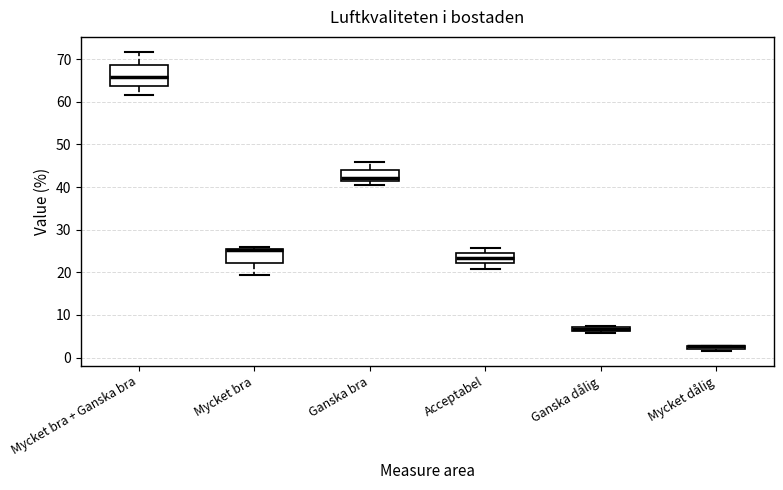

Comparing the boxes themselves (not the whiskers), which one is the tallest?

Mycket bra + Ganska bra